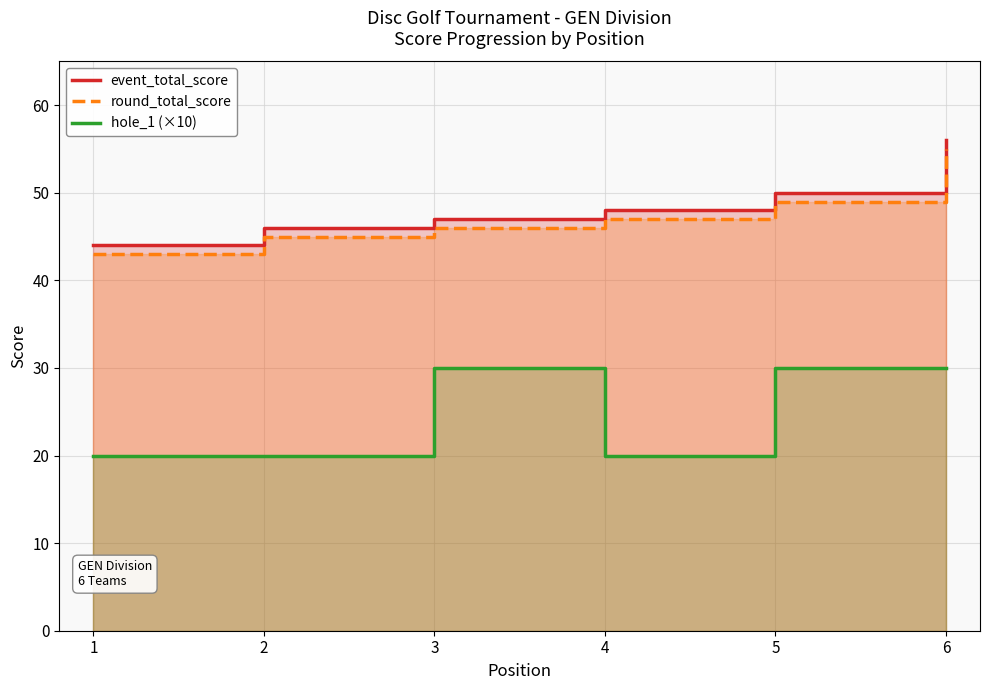

What is the value of the event_total_score point at the 3rd from the left?

47